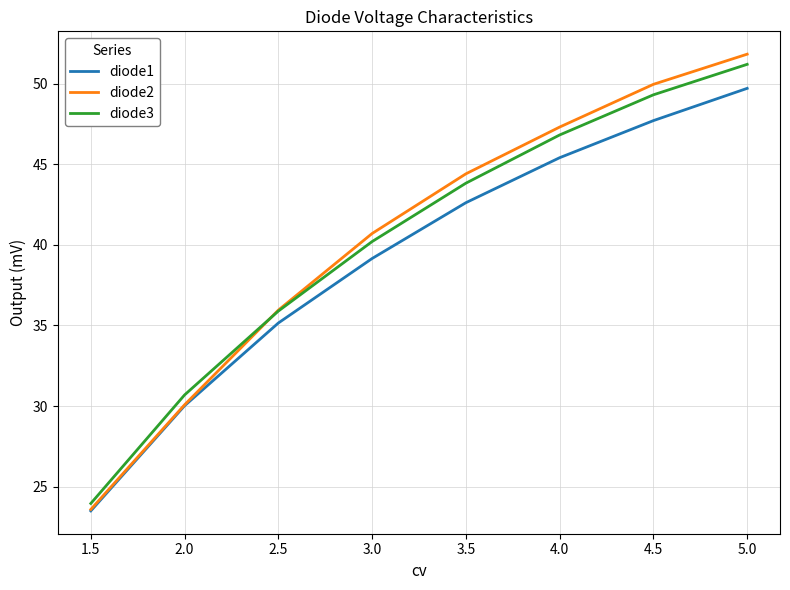

Which series changed the most between 3.5 and 4.0?

diode3